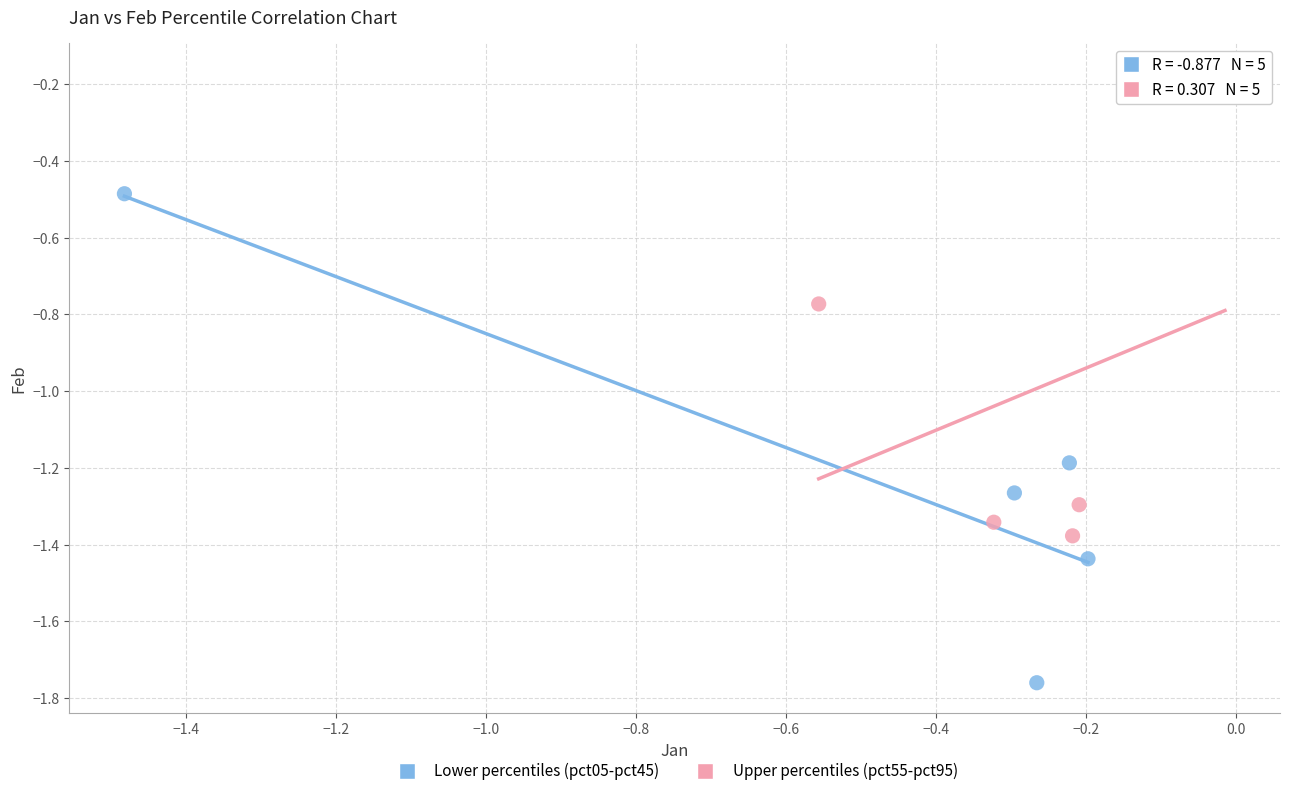

Which series reaches the maximum Y coordinate?

Upper percentiles (pct55-pct95)